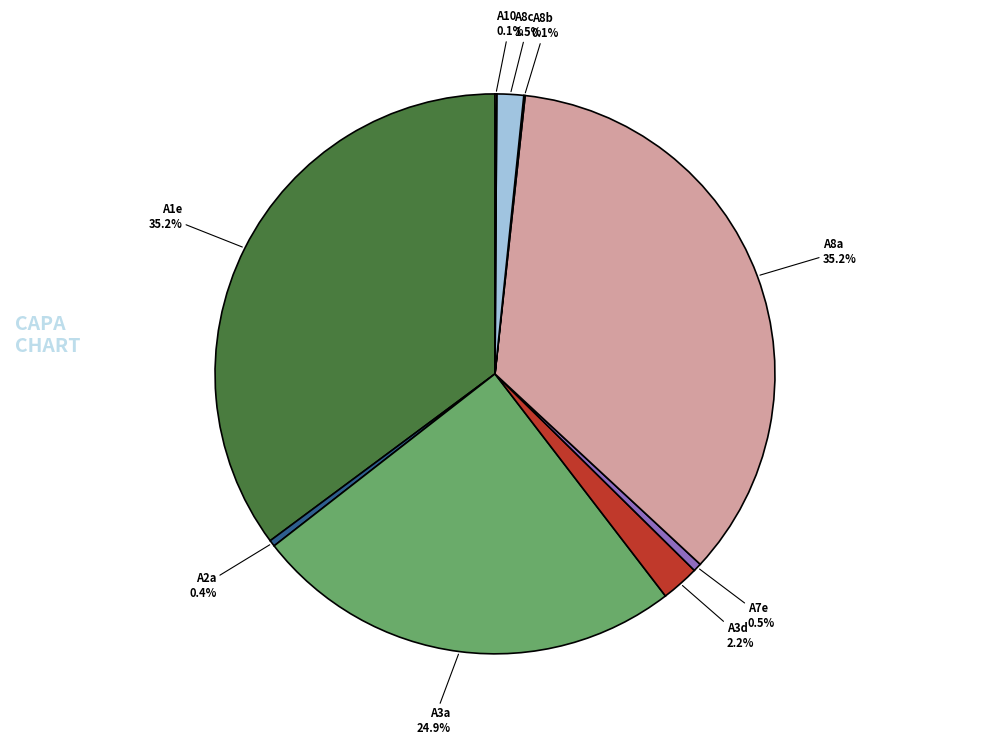

Does any single category account for the majority?

No